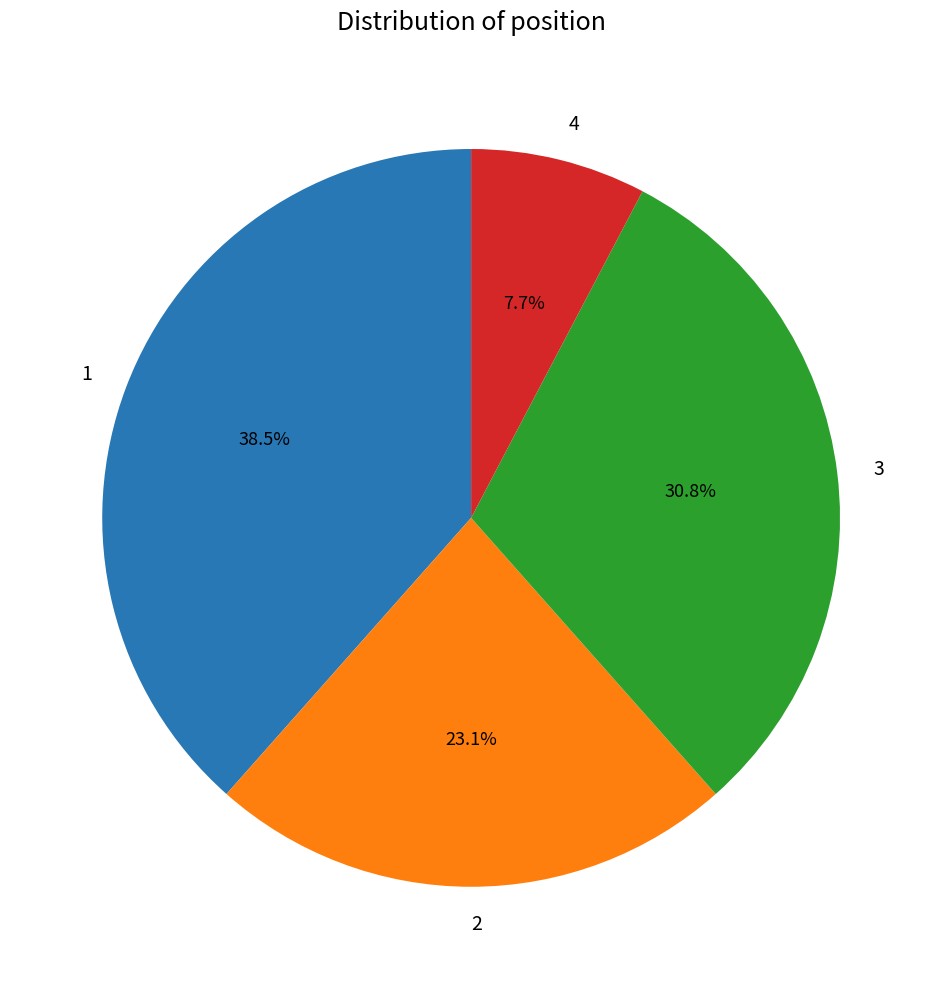

Approximately how many times larger is the value at 3 compared to 2?

1.3